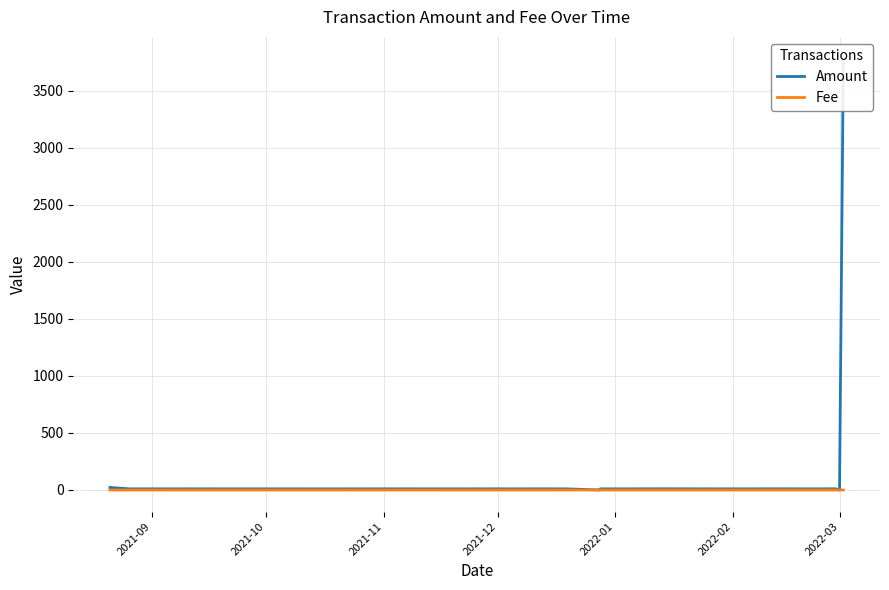

How many interior local valleys does the Amount series have?

11